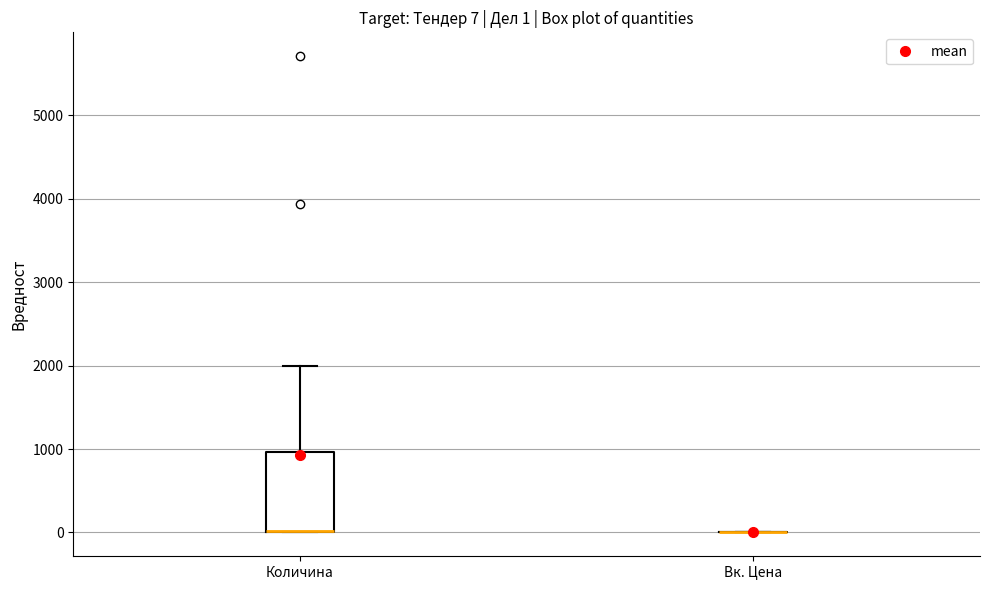

Comparing the boxes themselves (not the whiskers), which one is the tallest?

Количина